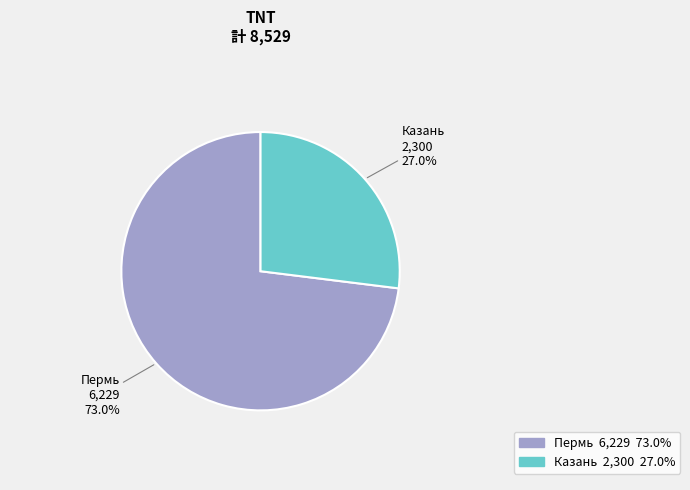

How many slices are in this pie chart?

2